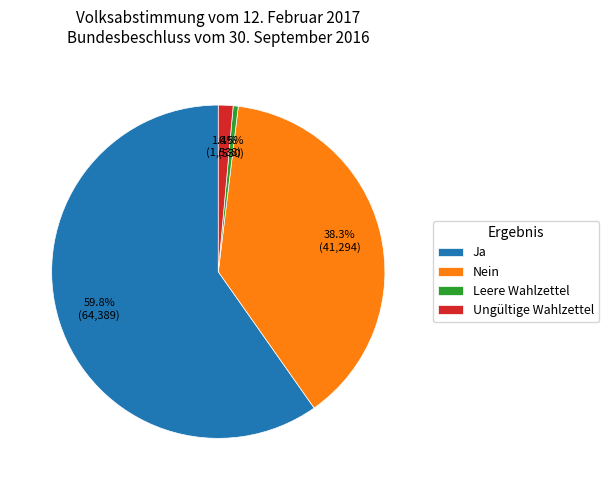

To the nearest percent, what is the combined percentage of Leere Wahlzettel and Ungültige Wahlzettel?

2%